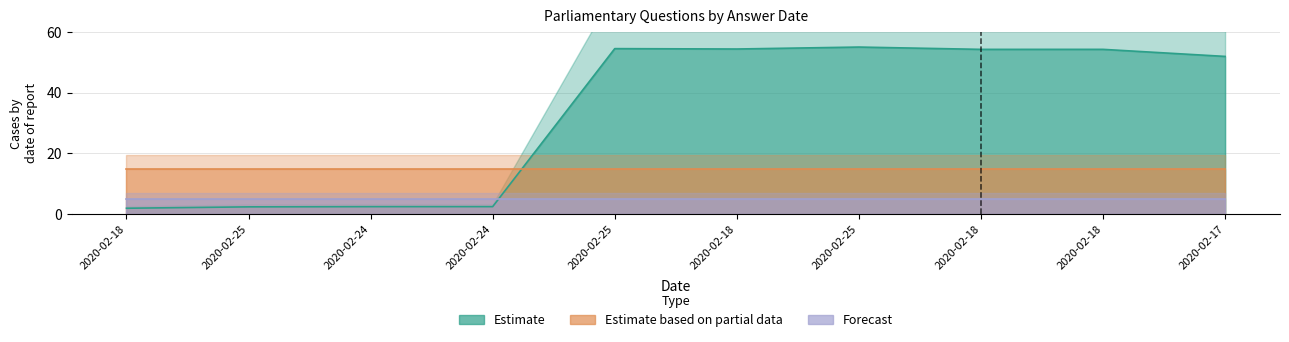

The value of Estimate at 2020-02-18 is 92.7. True or false?

False